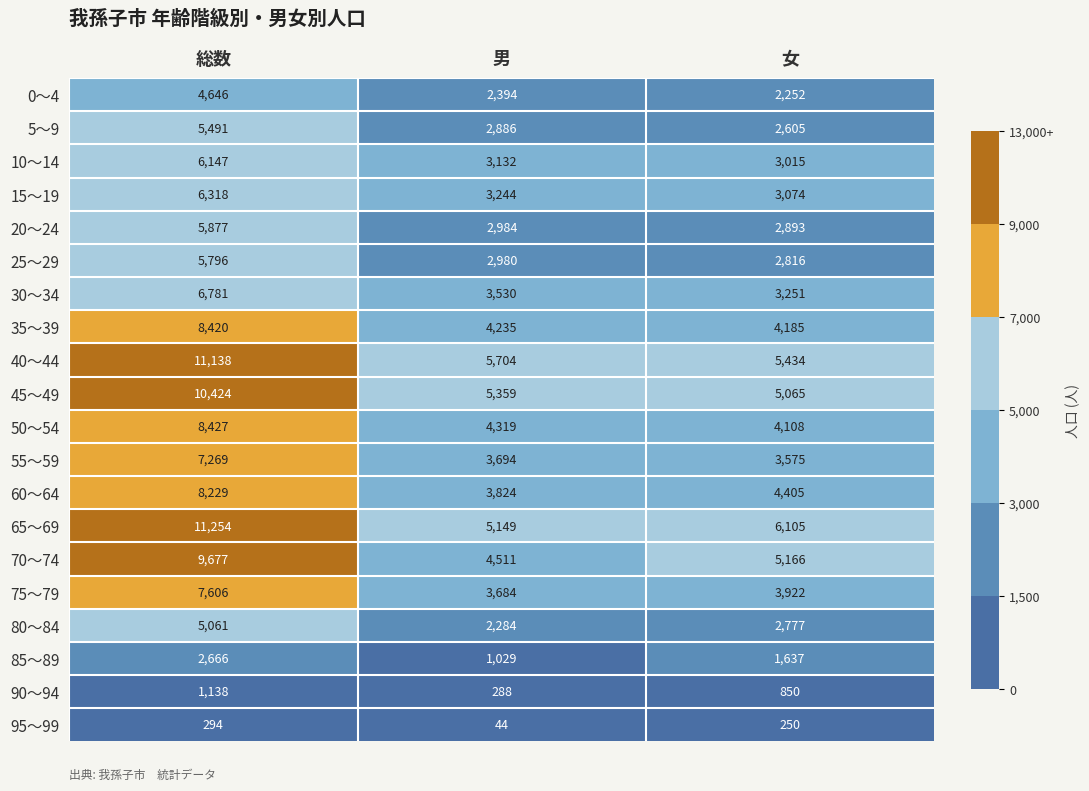

List the series in order of their peak value, lowest first.

95～99, 90～94, 85～89, 0～4, 80～84, 5～9, 25～29, 20～24, 10～14, 15～19, 30～34, 55～59, 75～79, 60～64, 35～39, 50～54, 70～74, 45～49, 40～44, 65～69